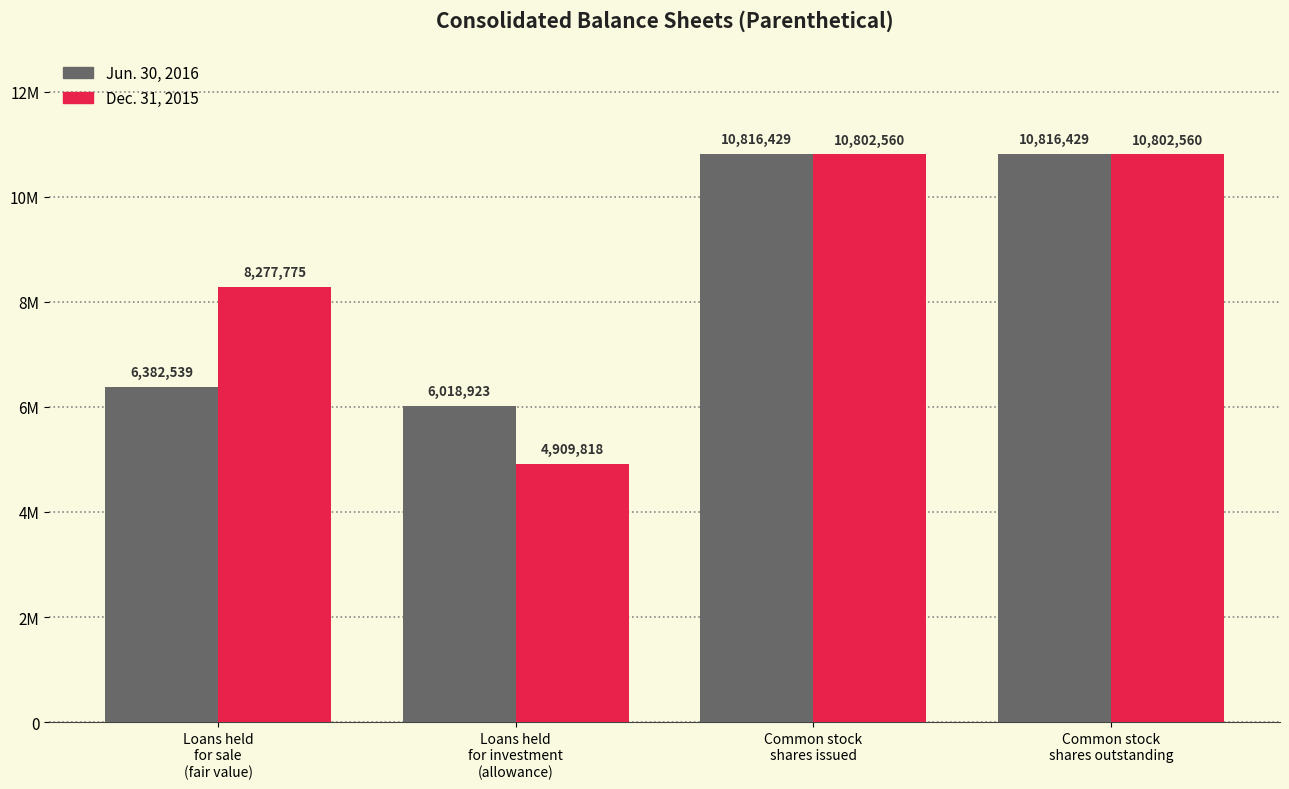

True or false: Jun. 30, 2016 has a value of 7503152 at Common stock
shares issued.

False